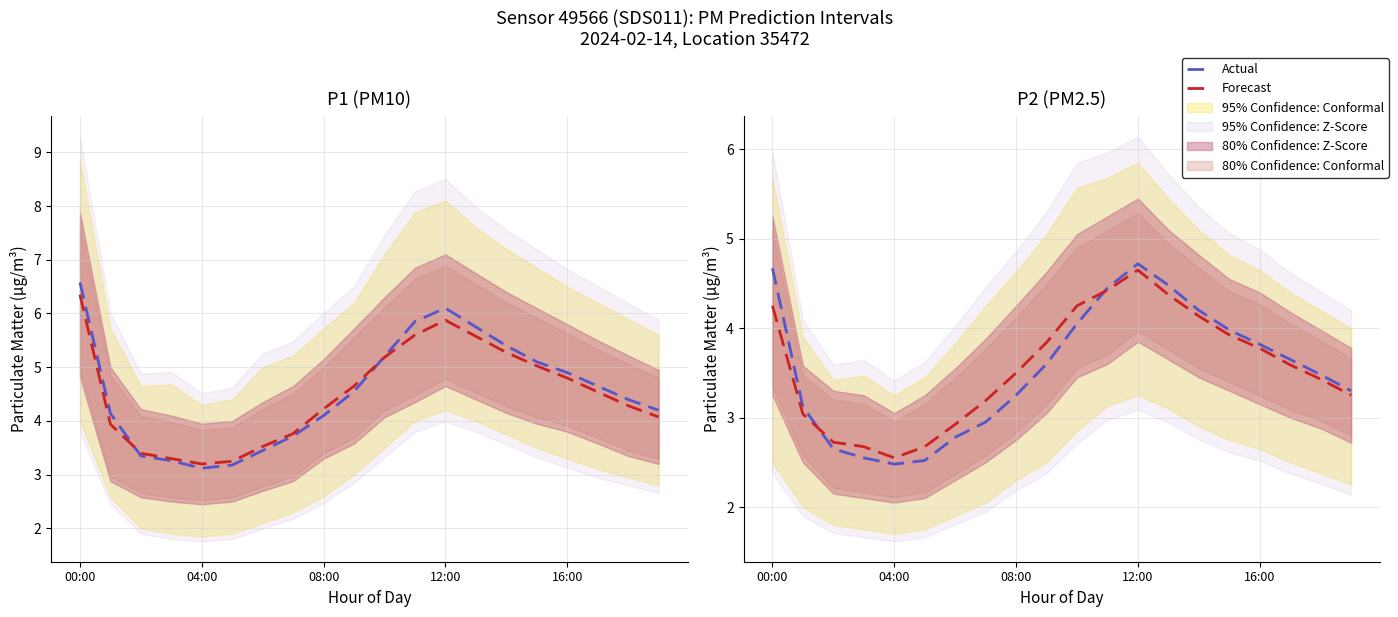

How many interior local valleys does the Actual series have?

1